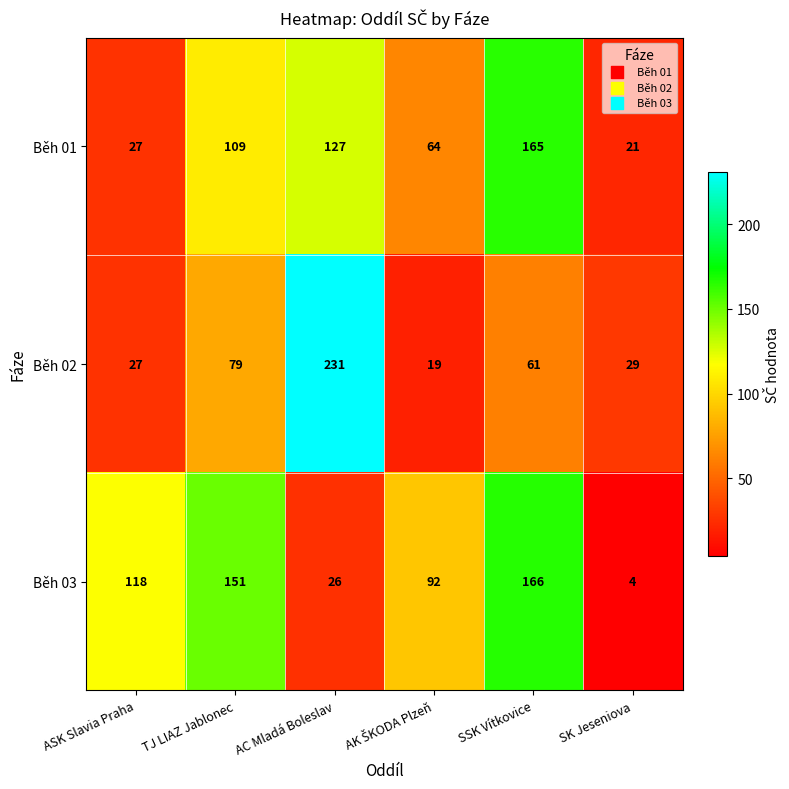

Which series has the widest spread of values?

Běh 02